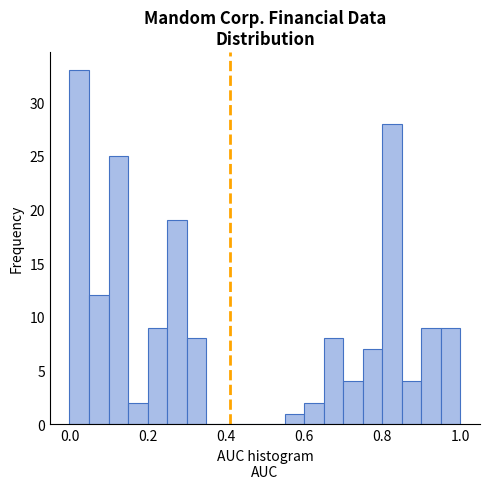

Read against the x-axis, roughly where is the centre of the tallest bar?

0.02